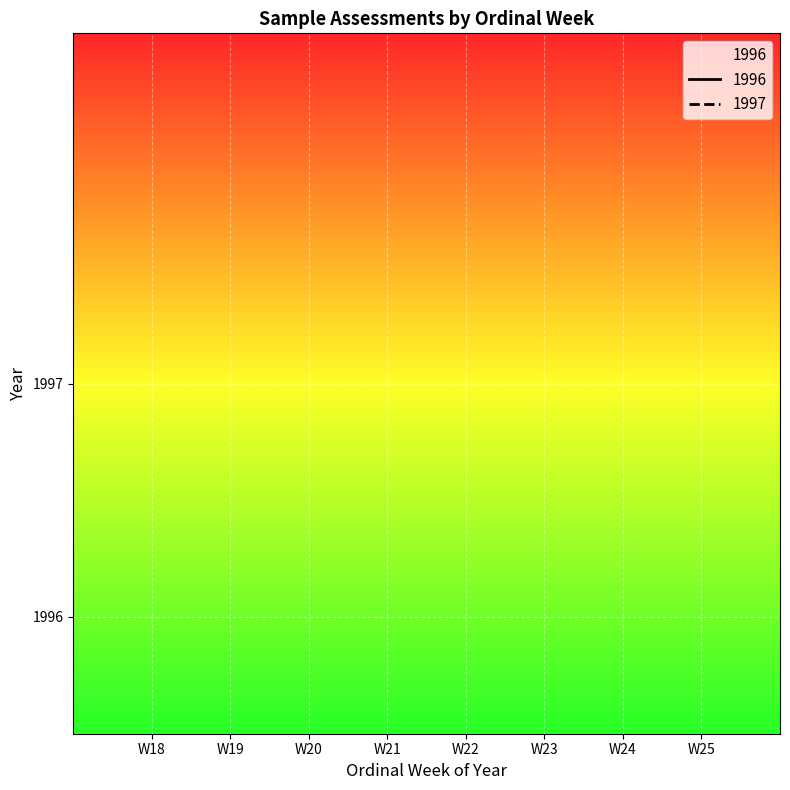

Rank the series at W19 from lowest to highest value.

1996, 1997